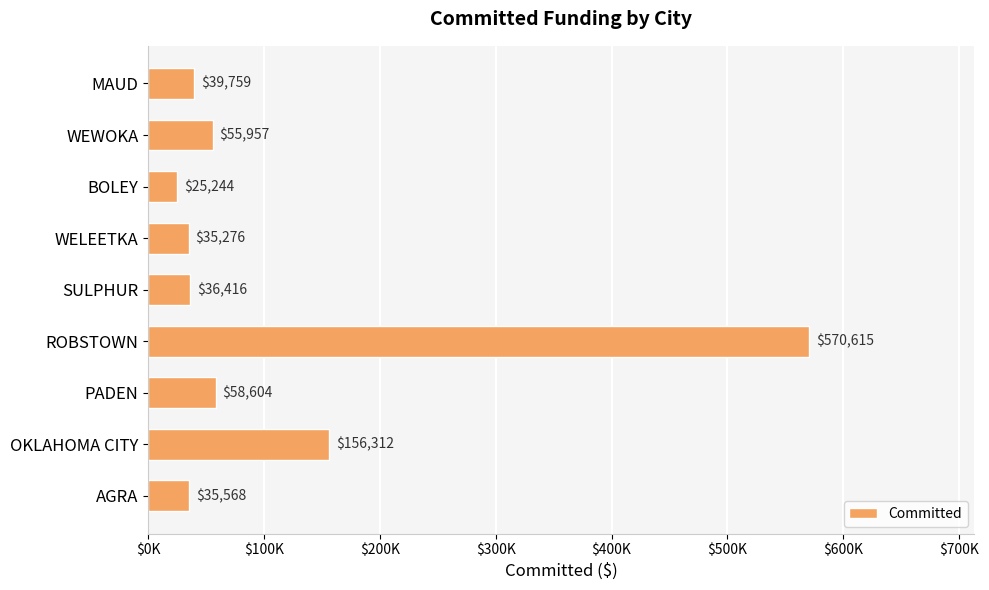

Are the bars horizontal?

Yes